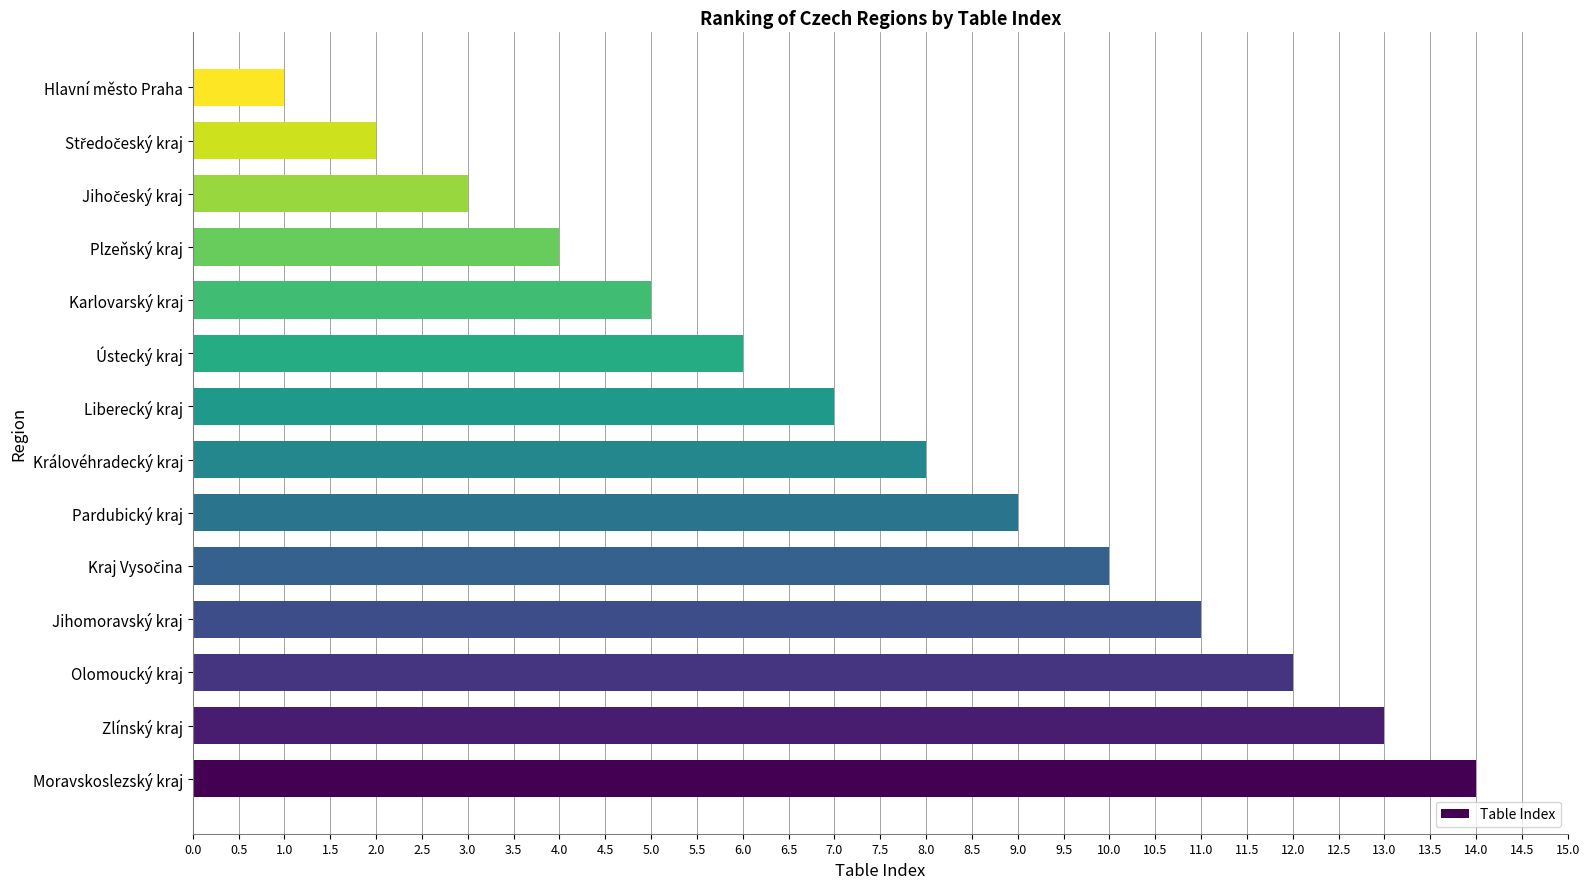

What is the difference between the second highest and minimum values?

12